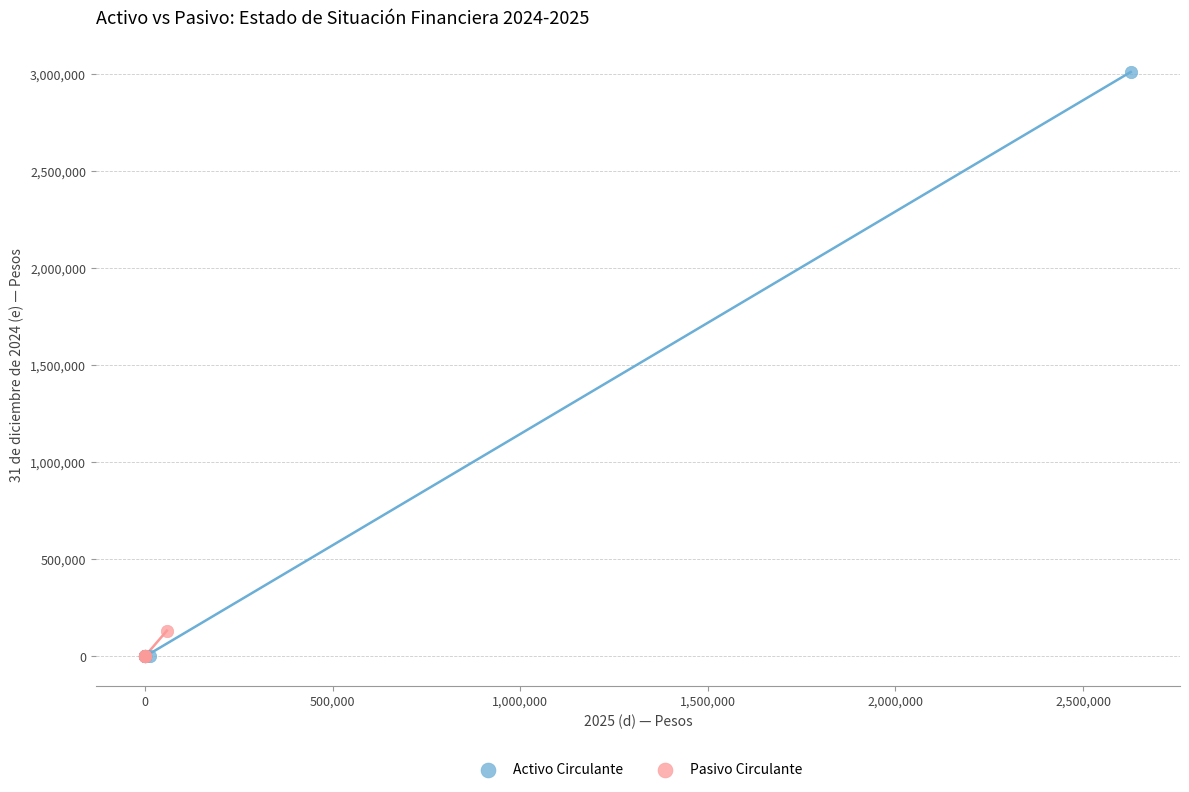

Which series reaches the maximum Y coordinate?

Activo Circulante